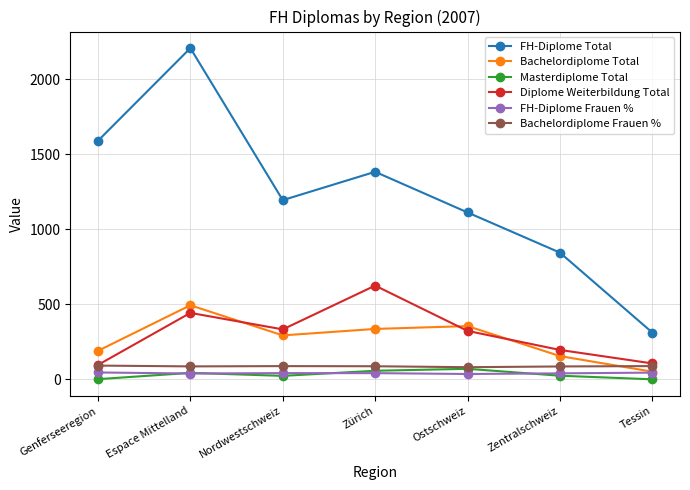

True or false: FH-Diplome Frauen % and FH-Diplome Total intersect in this chart.

False